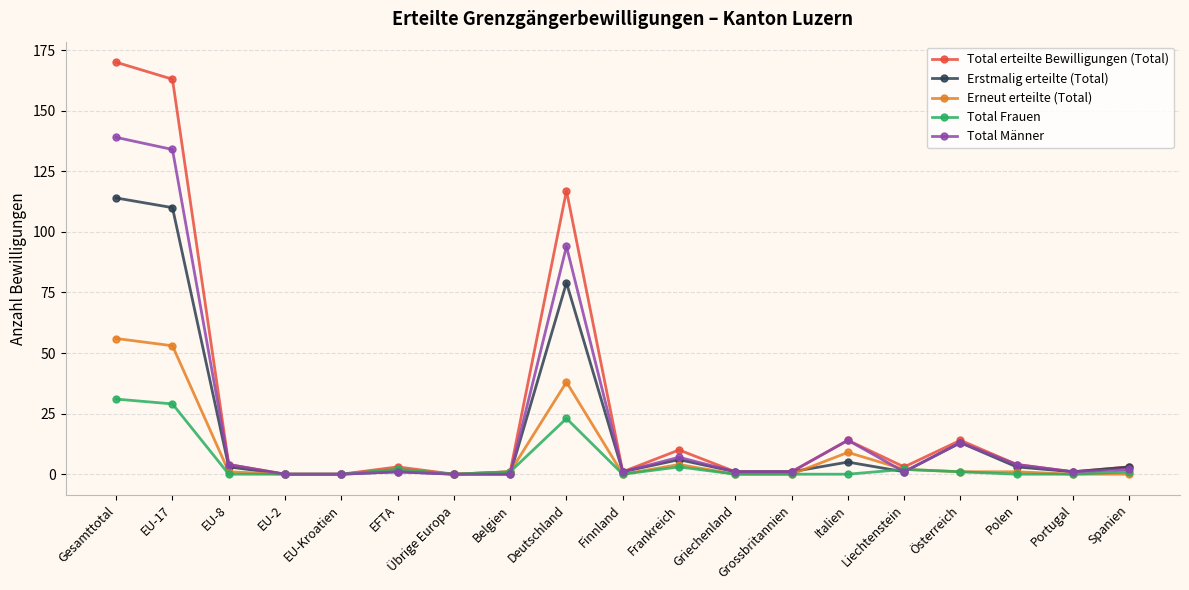

What is the average value of the Total Männer series?

22